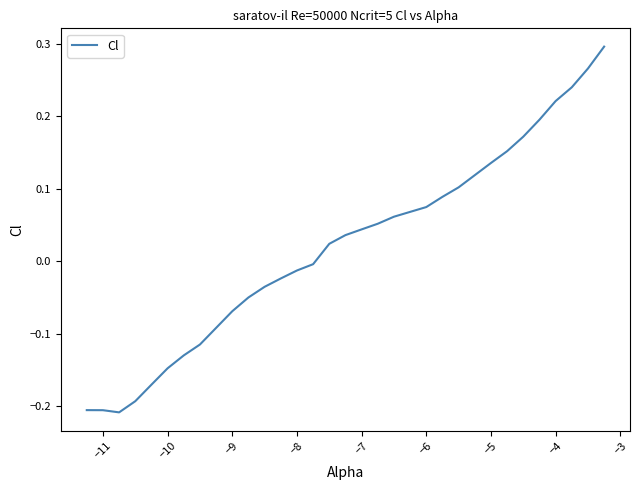

How many lines are shown in the chart?

1